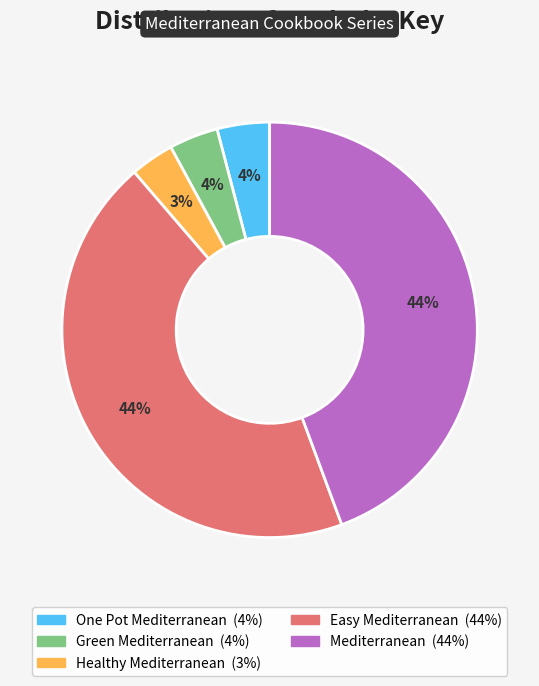

To the nearest percent, what is the difference between the largest and smallest slice percentages?

41%